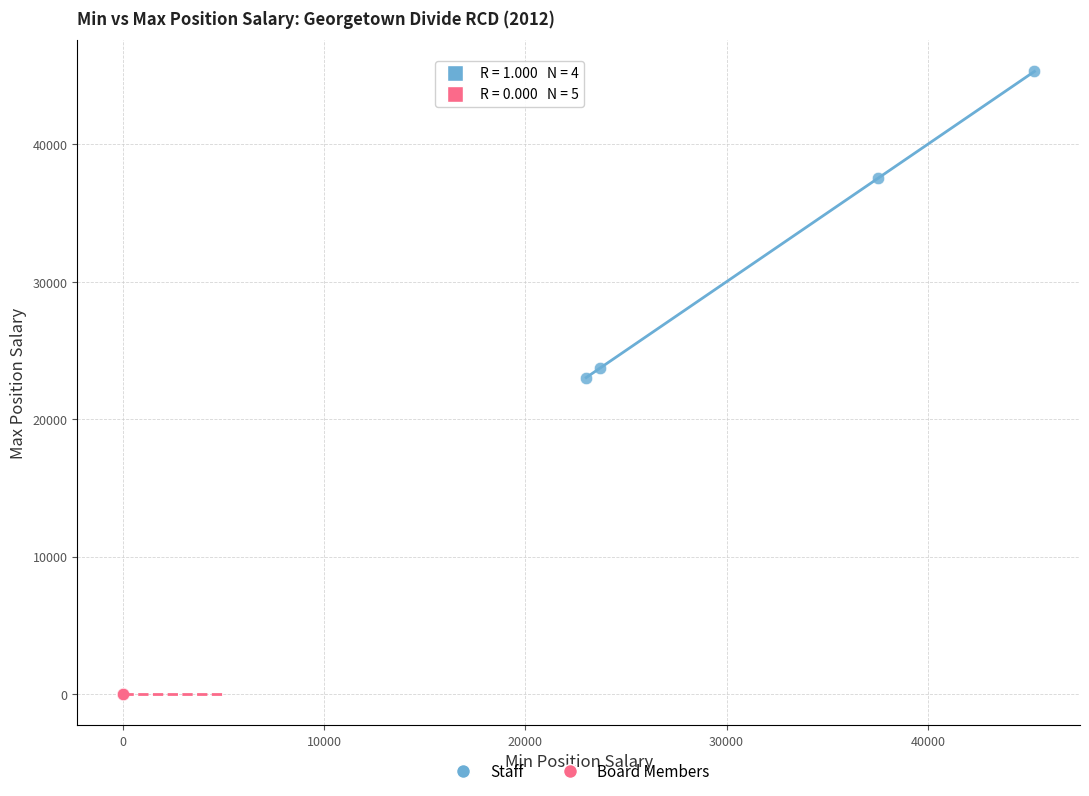

Which series contains the lowest Y value?

Board Members